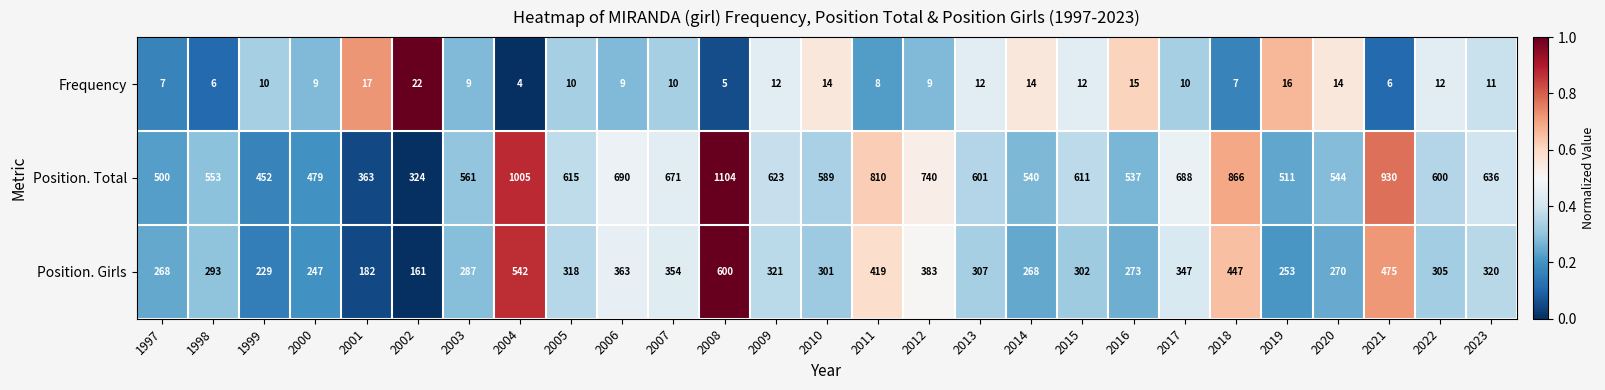

Is it true that Frequency equals 4 at 2001?

False